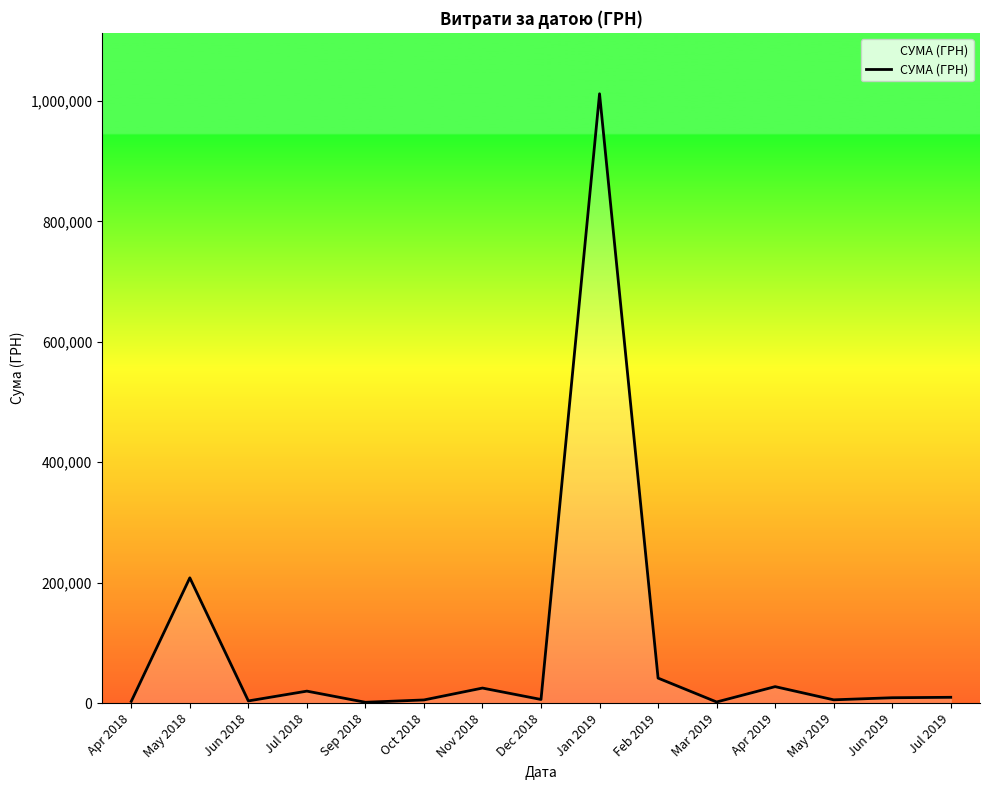

The chart shows a value of 8868.0 at Jun 2019. True or false?

True